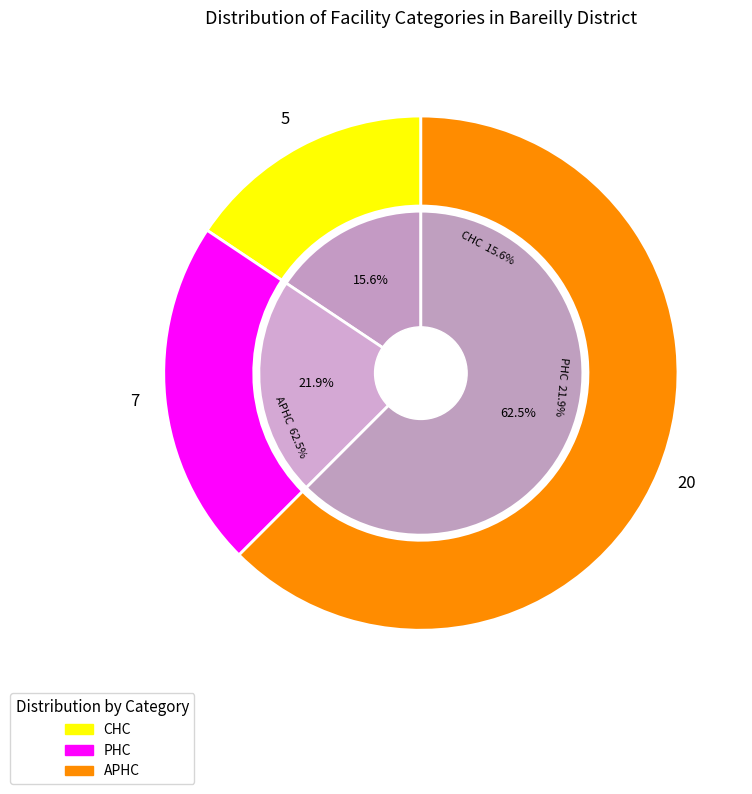

Which category accounts for the majority?

APHC